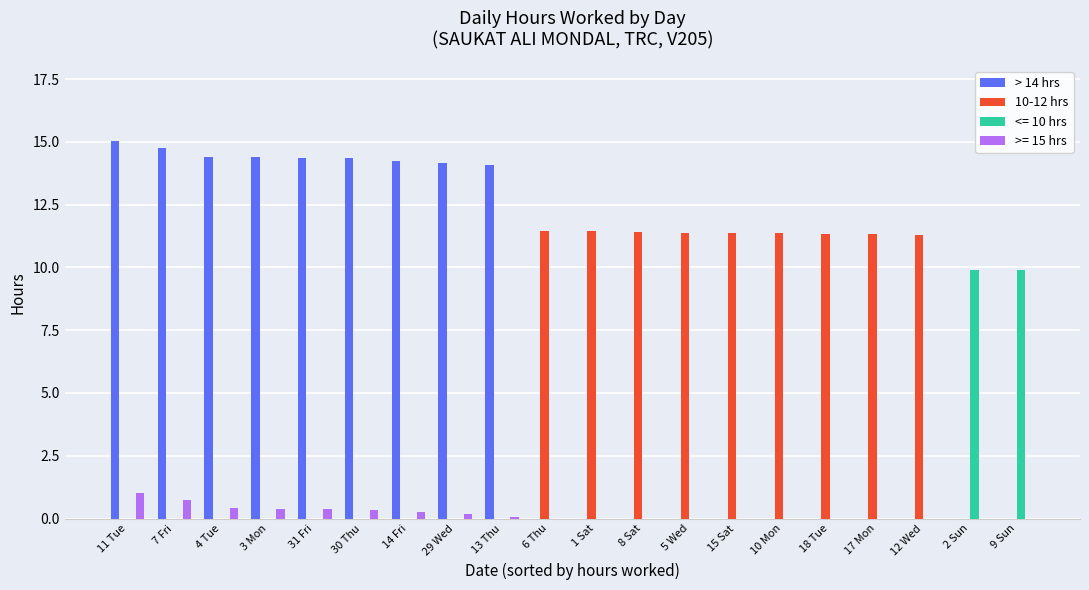

What is the spread (max minus min) of values at 17 Mon?

11.3